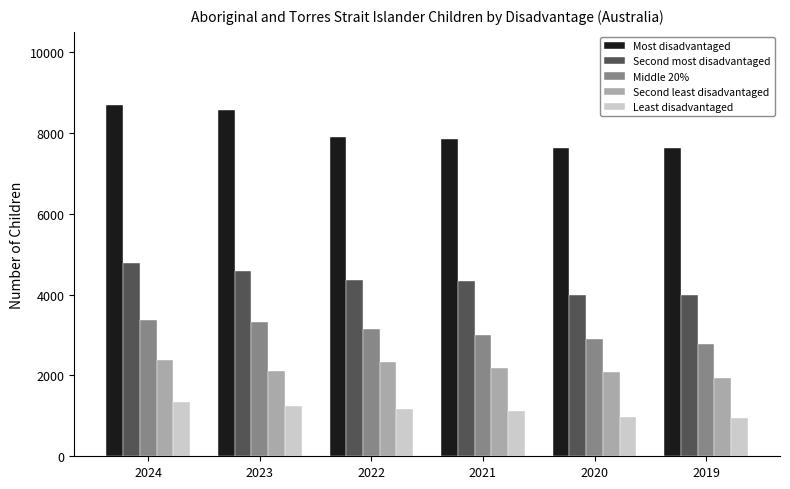

Which series has the widest spread of values?

Most disadvantaged